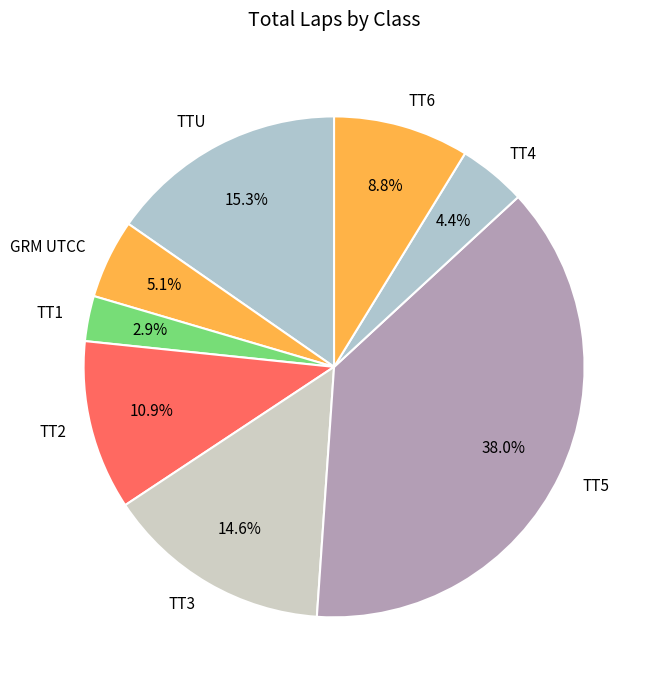

What is the smallest slice in the pie chart?

TT1